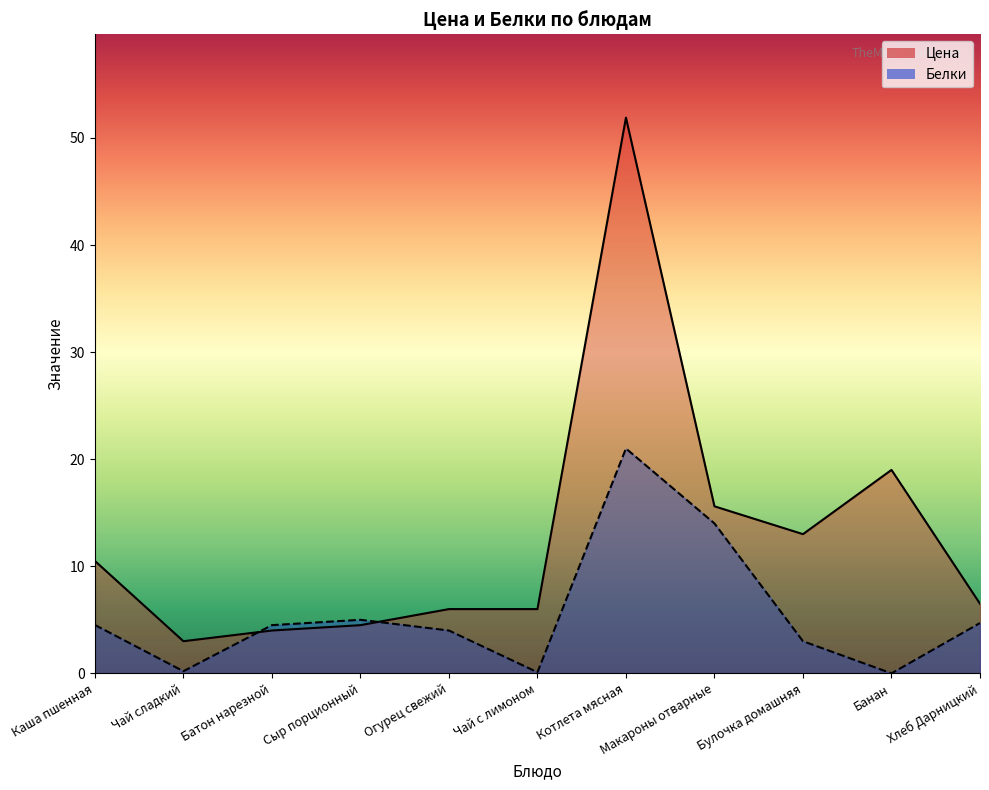

List the series in order of their overall mean, lowest first.

Белки_line, Цена_line